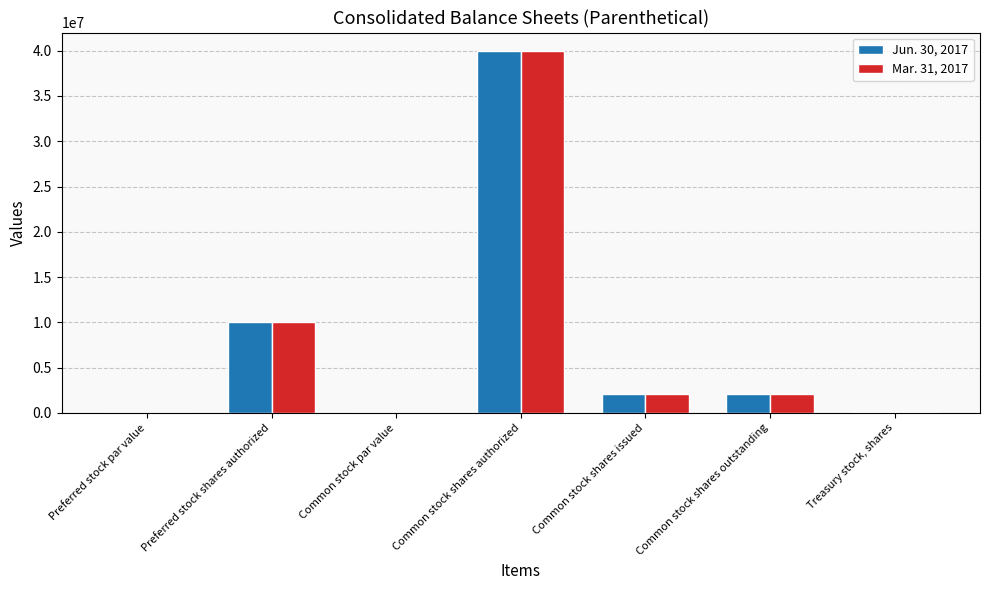

What is the maximum value for Mar. 31, 2017?

40000000.0